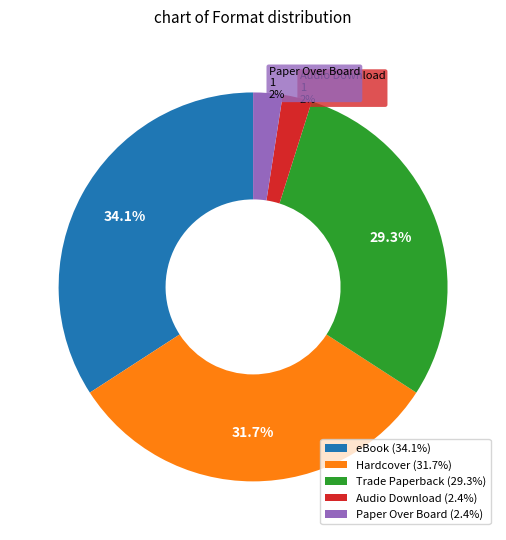

How many slices are in this pie chart?

5